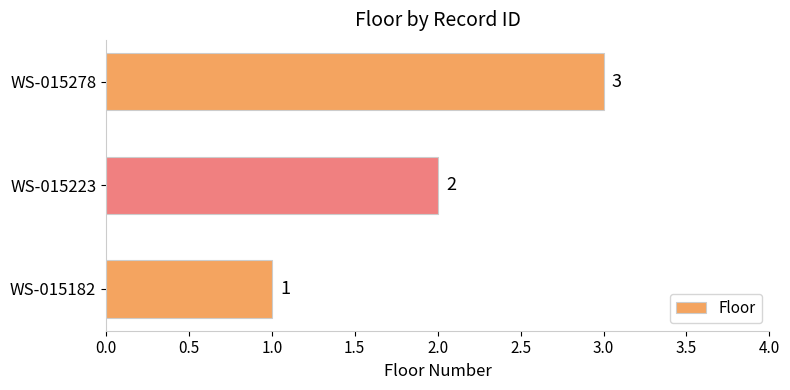

Are the bars horizontal?

Yes